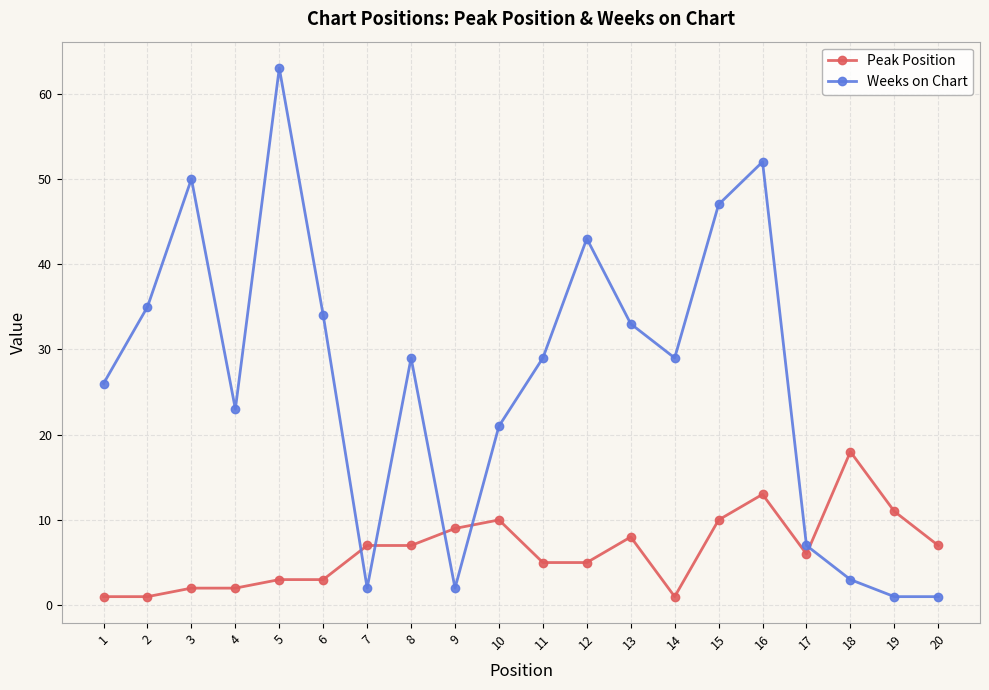

True or false: Weeks on Chart has more than 2 interior local peaks.

True